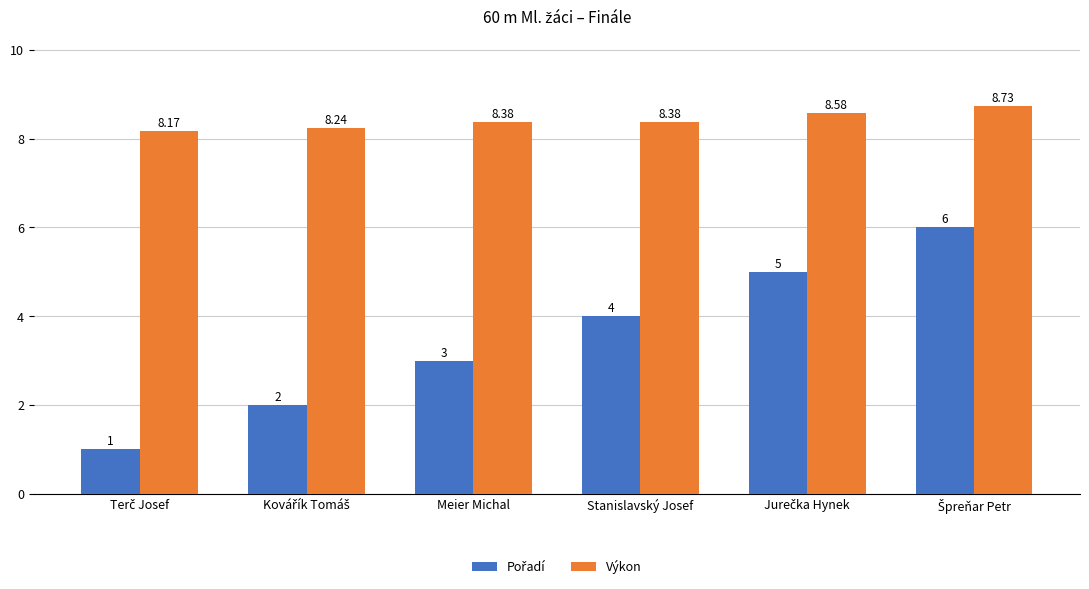

How many bars are there in total?

12